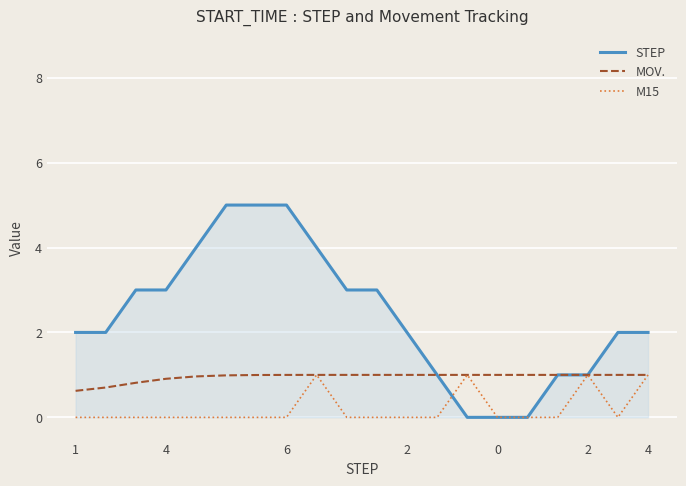

Which series has the largest total across all categories?

STEP